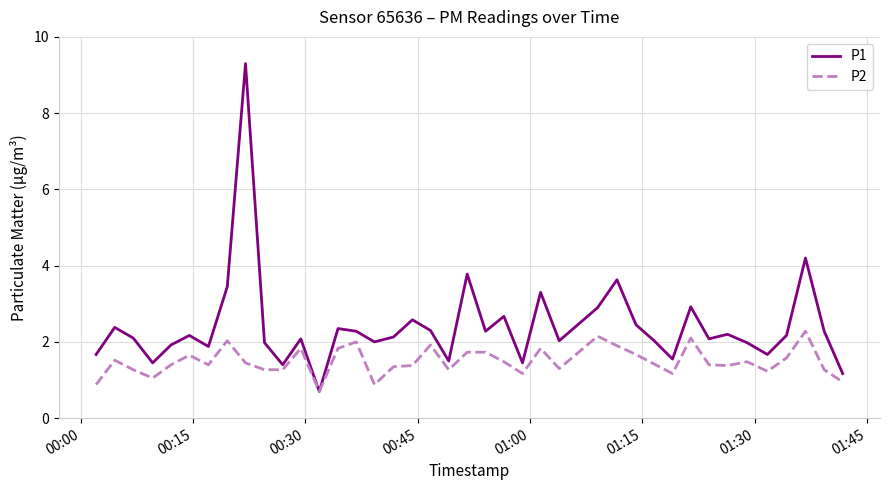

What is the greatest value displayed?

9.3